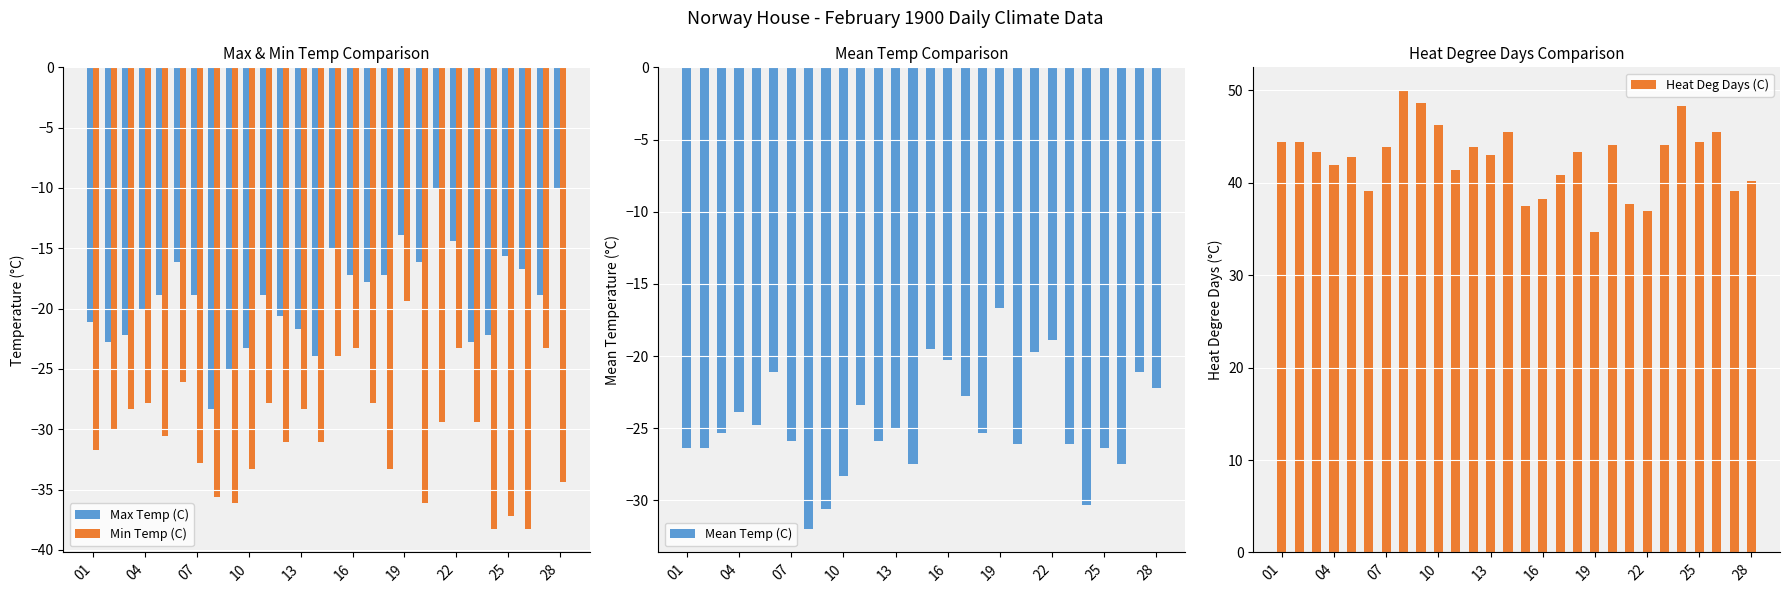

What is the maximum value for Heat Deg Days (C)?

50.0